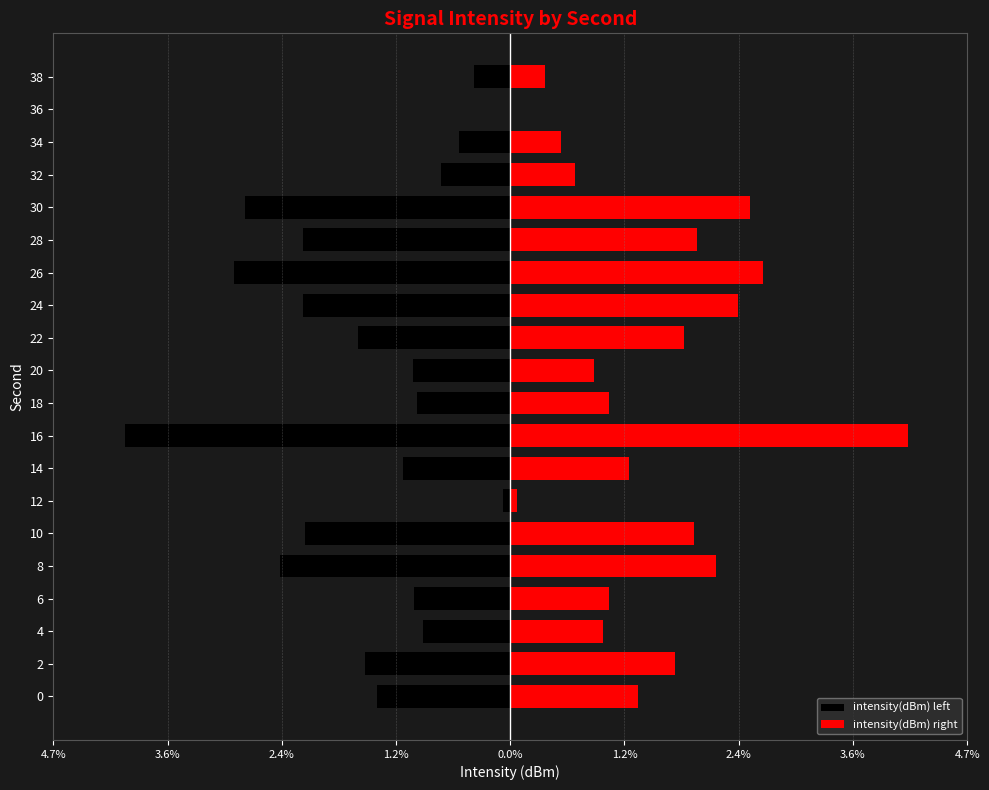

How many positive values does the intensity(dBm) right series have?

19